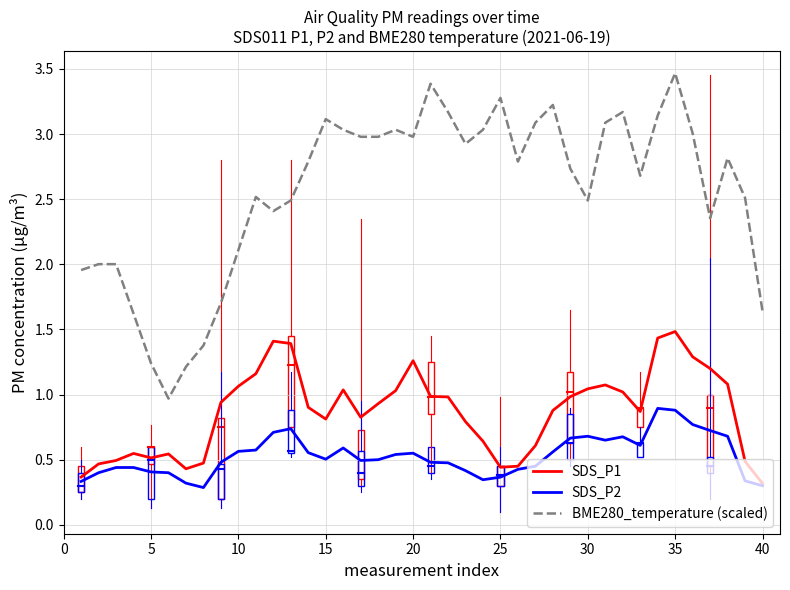

Rank the series by their average value, from highest to lowest.

BME280_temperature (scaled), SDS_P1, SDS_P2